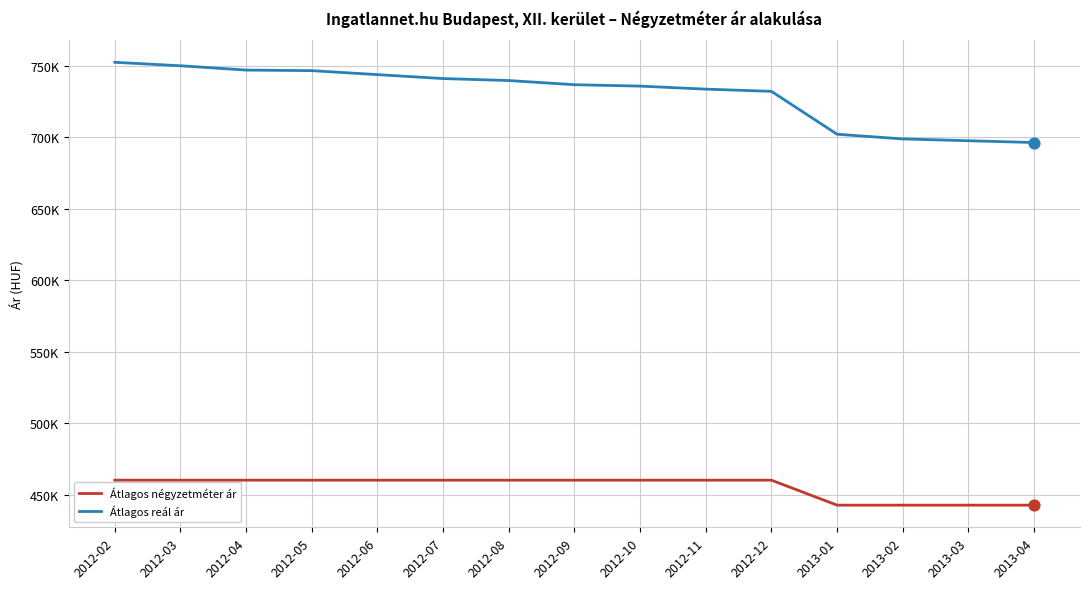

Is this an area chart (filled region under the line)?

No